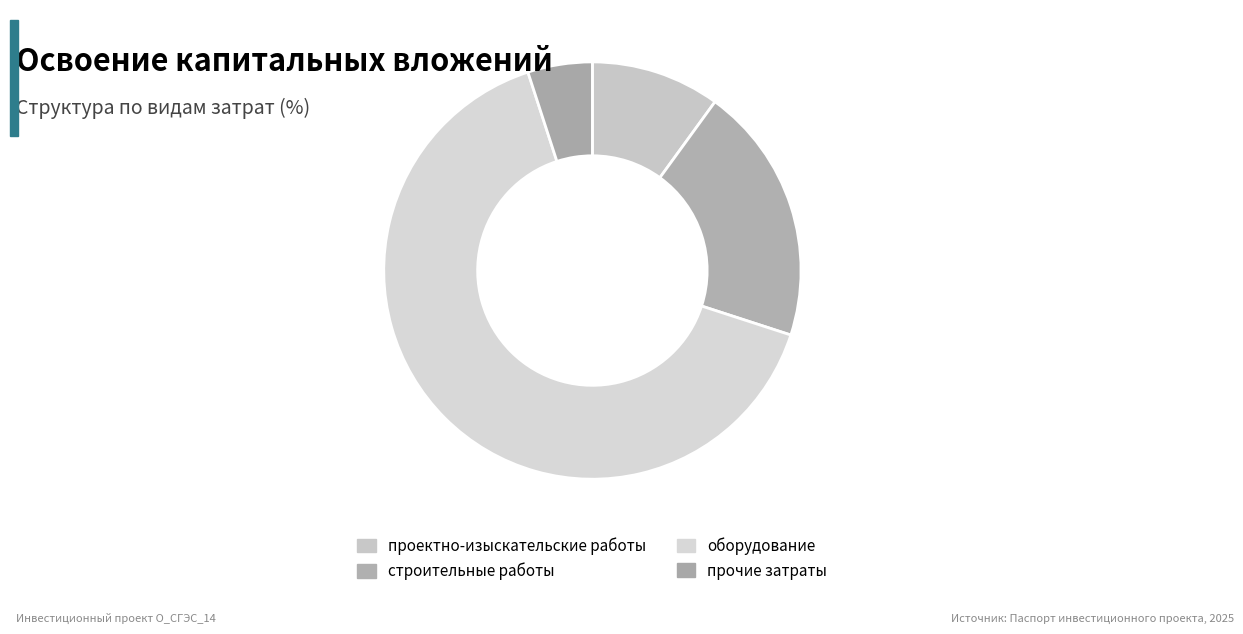

How many segments does this pie chart have?

4